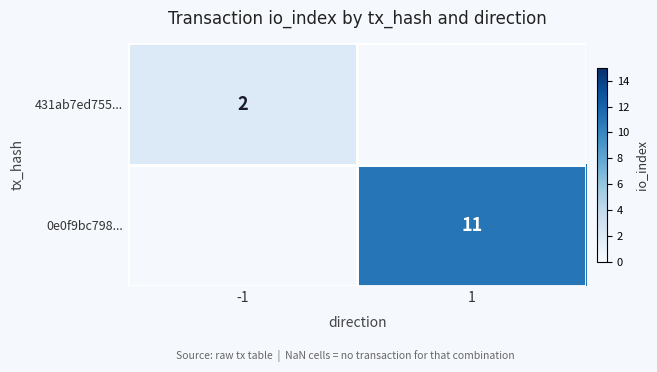

The 0e0f9bc798... series shows 7.1 at 1. True or false?

False